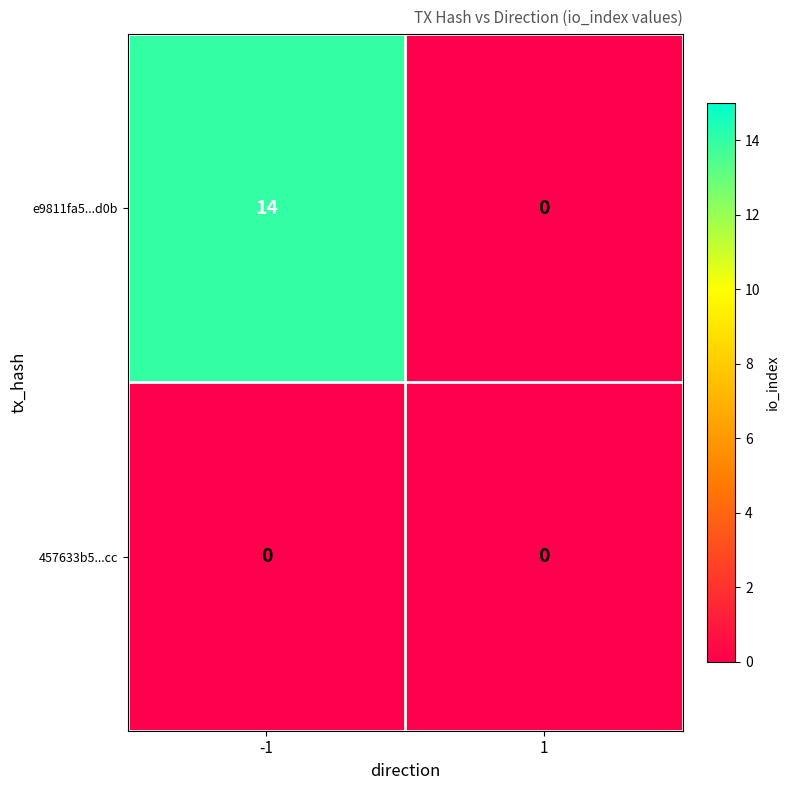

Which series has the largest total across all categories?

e9811fa5...d0b